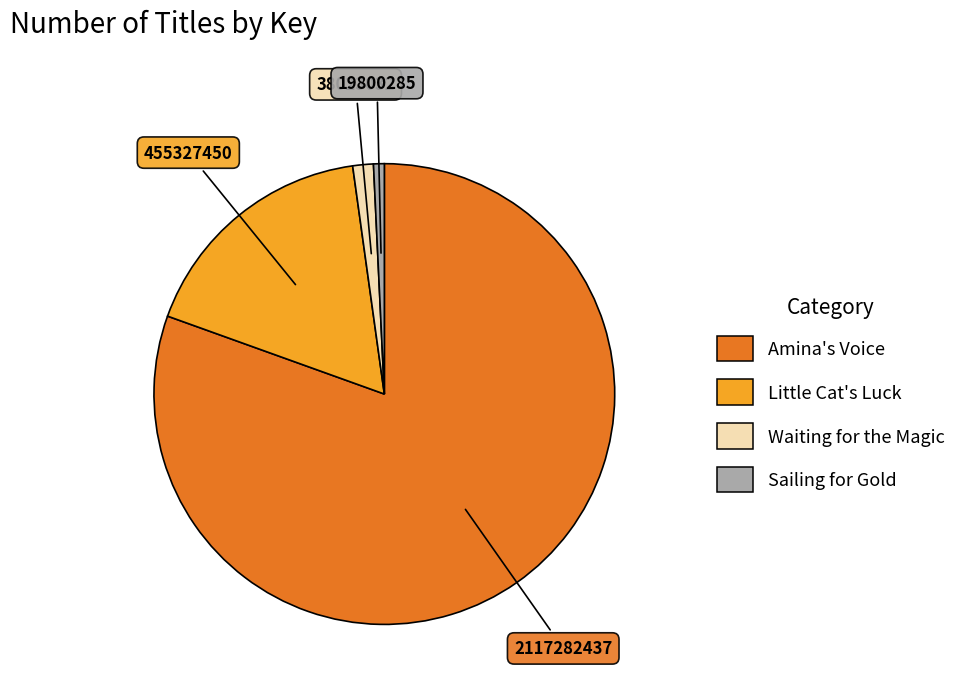

The Sailing for Gold slice represents 15% of the pie. True or false?

False